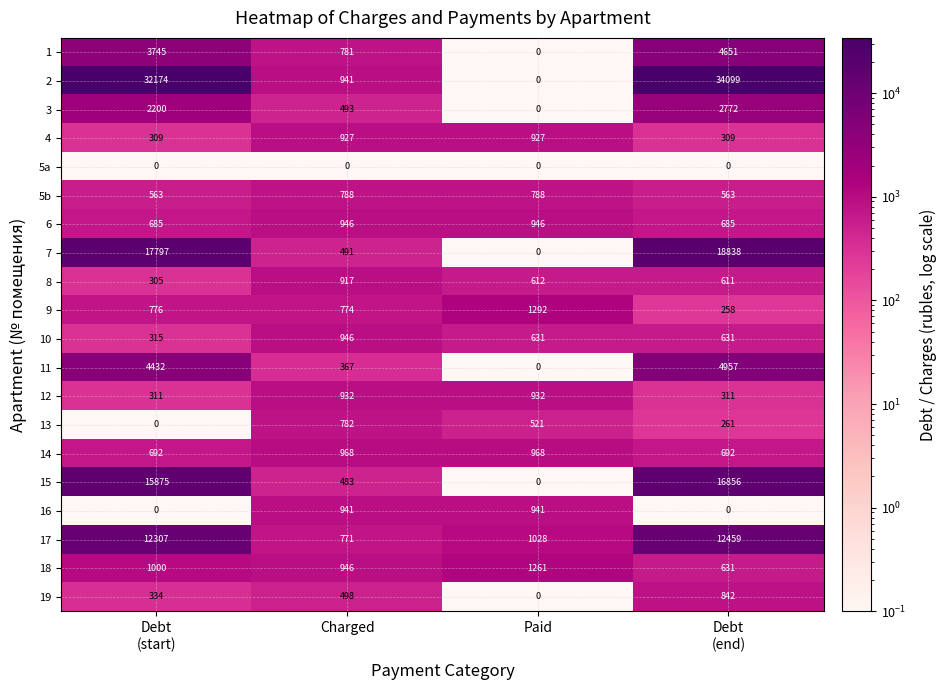

Where is 18 nearest to the value 946?

Charged